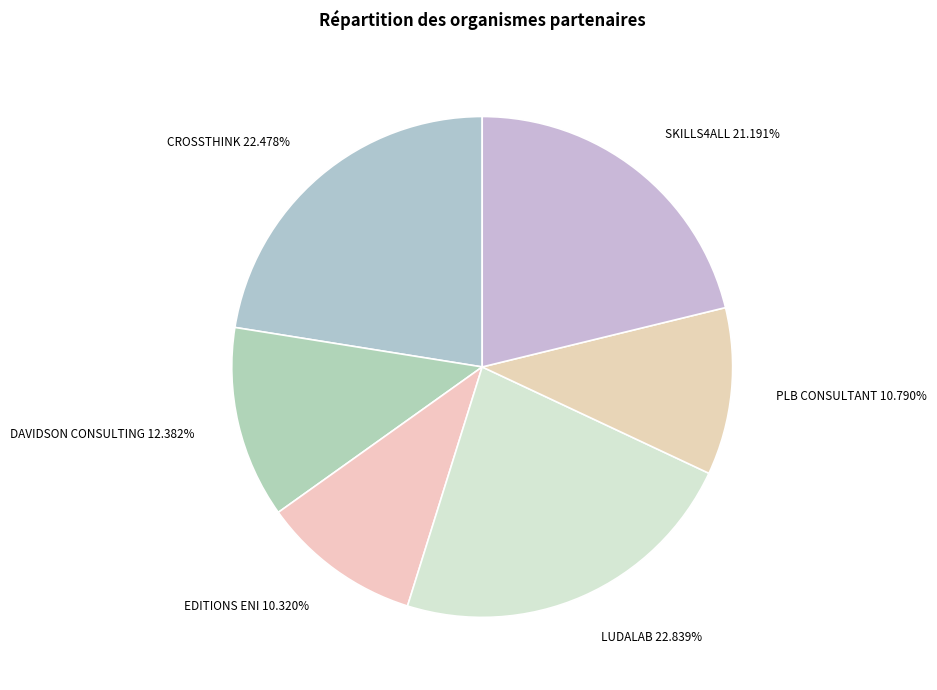

Do PLB CONSULTANT 10.790% and EDITIONS ENI 10.320% together represent more than half of the pie?

No